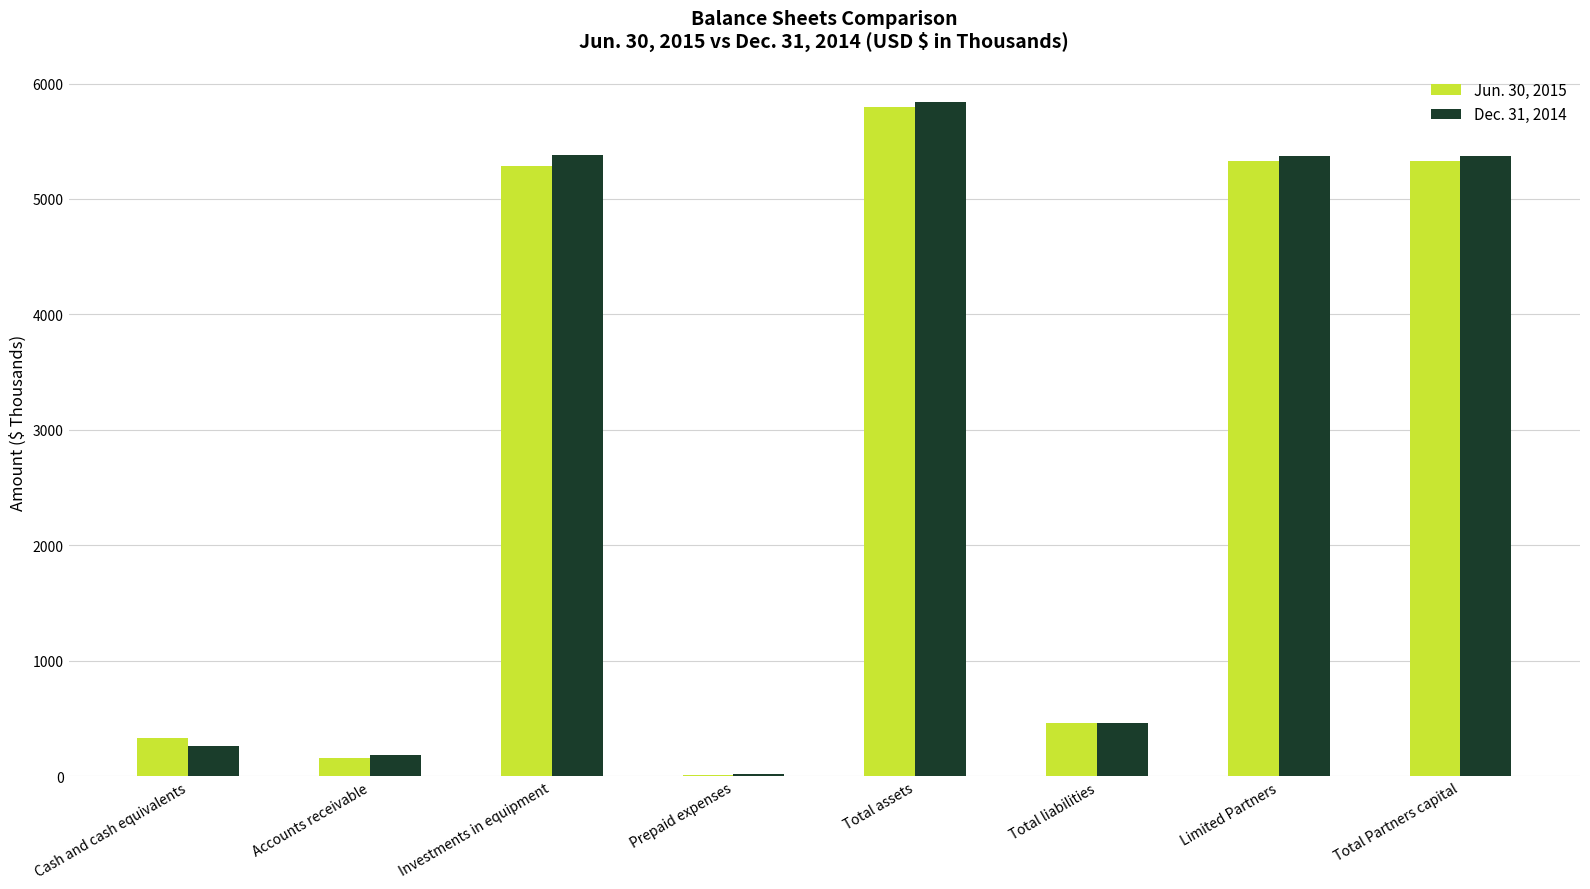

What is the greatest value displayed?

5842